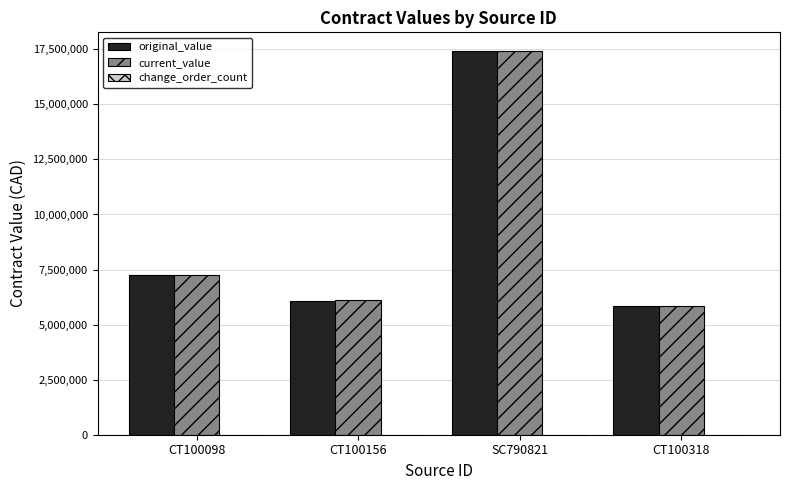

Which label corresponds to the largest value in the chart?

SC790821